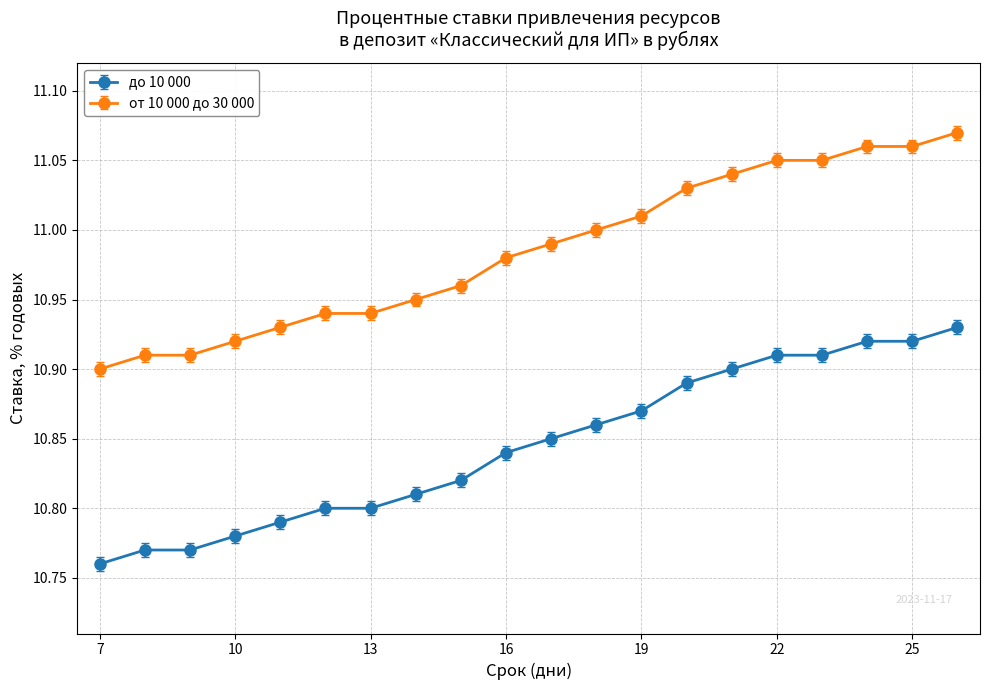

Rank the series by their average value, from lowest to highest.

до 10 000, от 10 000 до 30 000